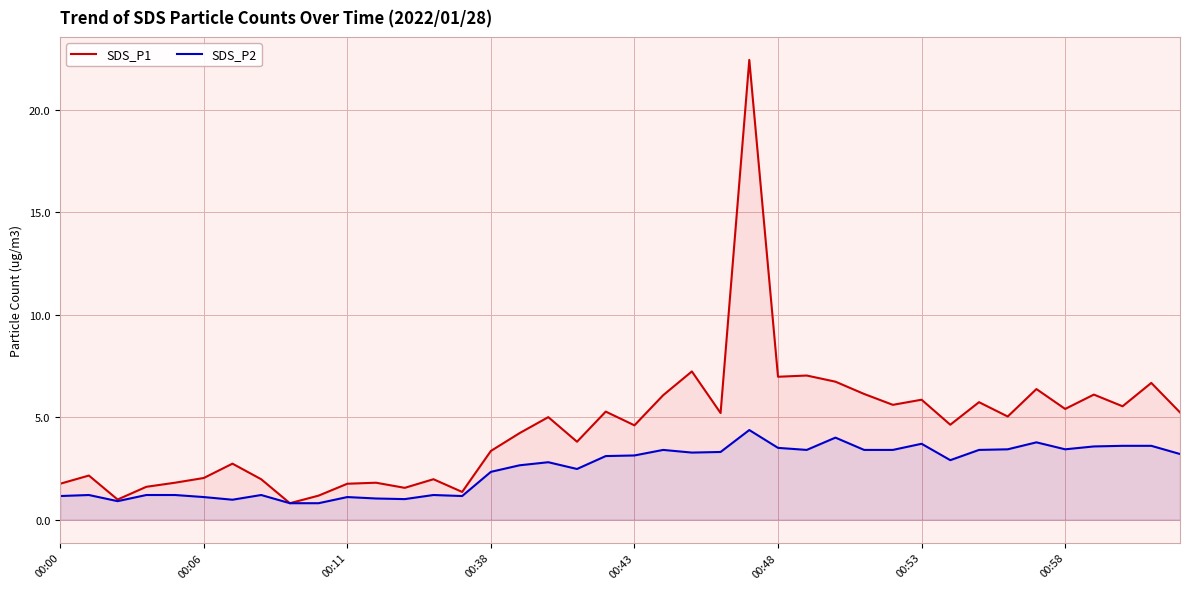

Between 26 and 38, which series saw the biggest shift?

SDS_P1